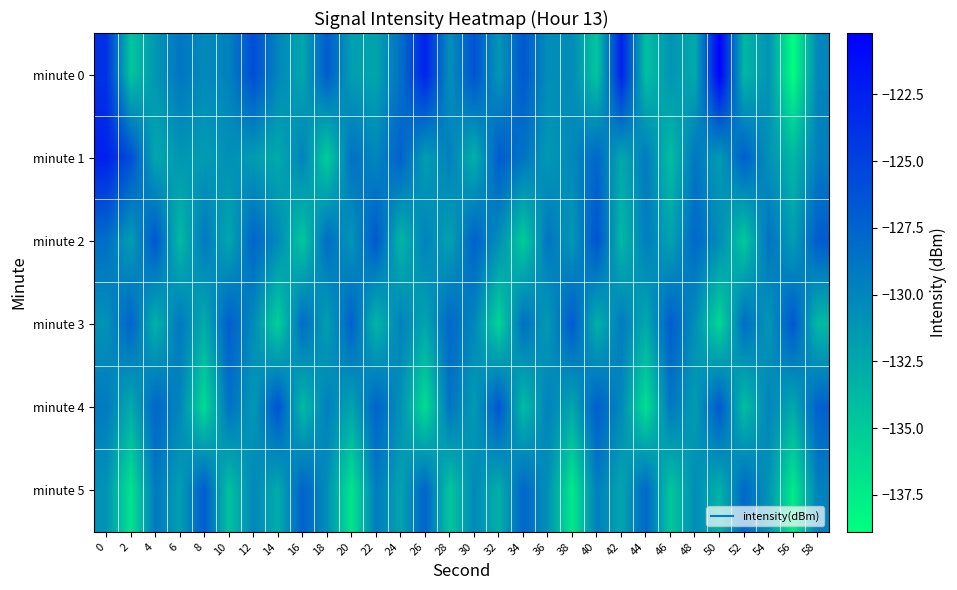

Which series has the widest spread of values?

minute 0